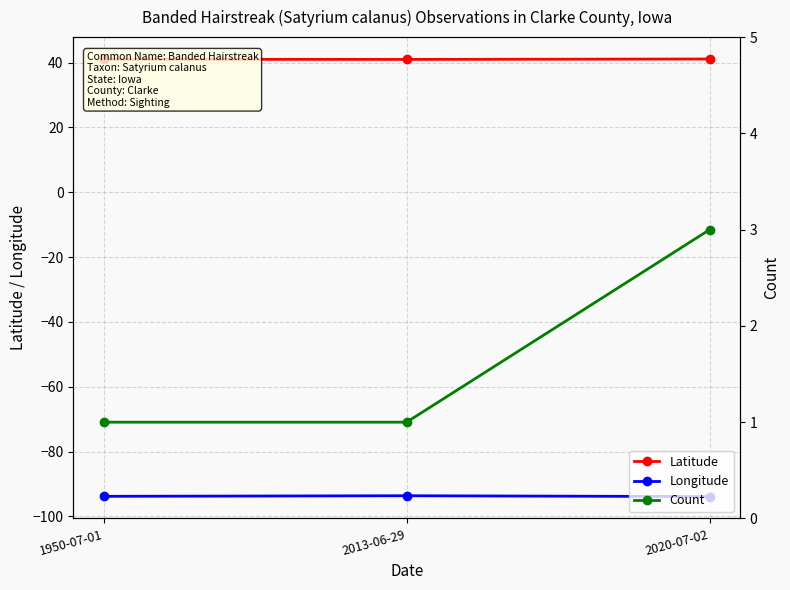

What is the lowest value of the Latitude series?

41.0